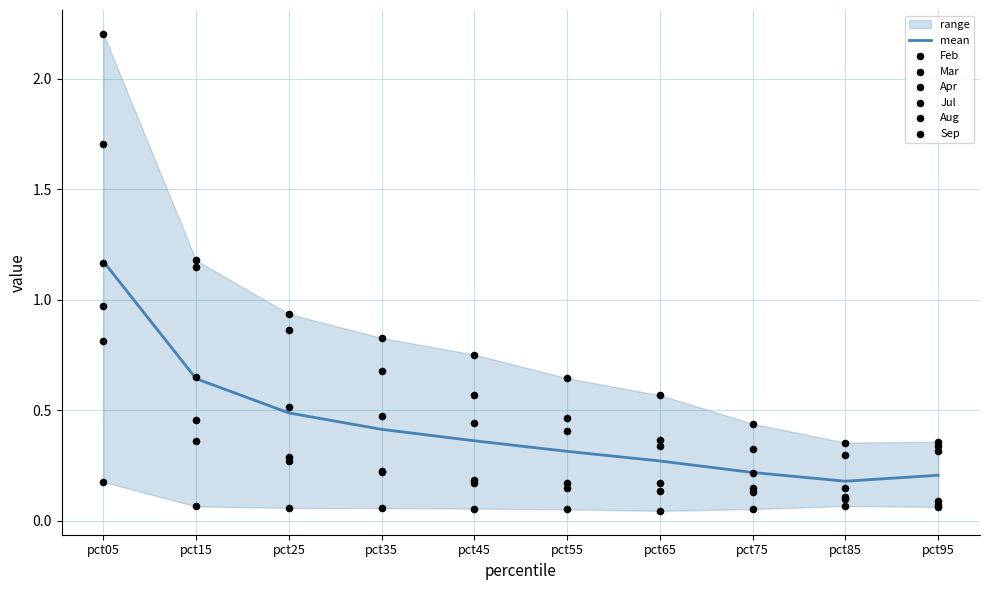

Is the value of Sep at pct35 greater than the value of Apr at pct45?

No